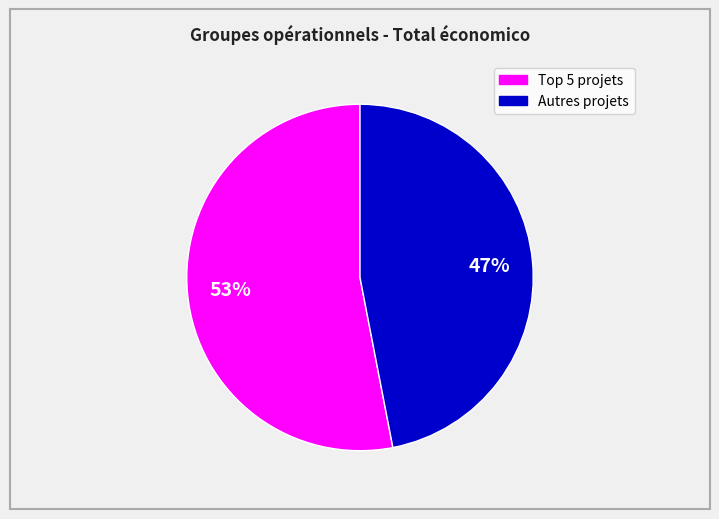

Is there any slice that represents more than half of the pie?

Yes